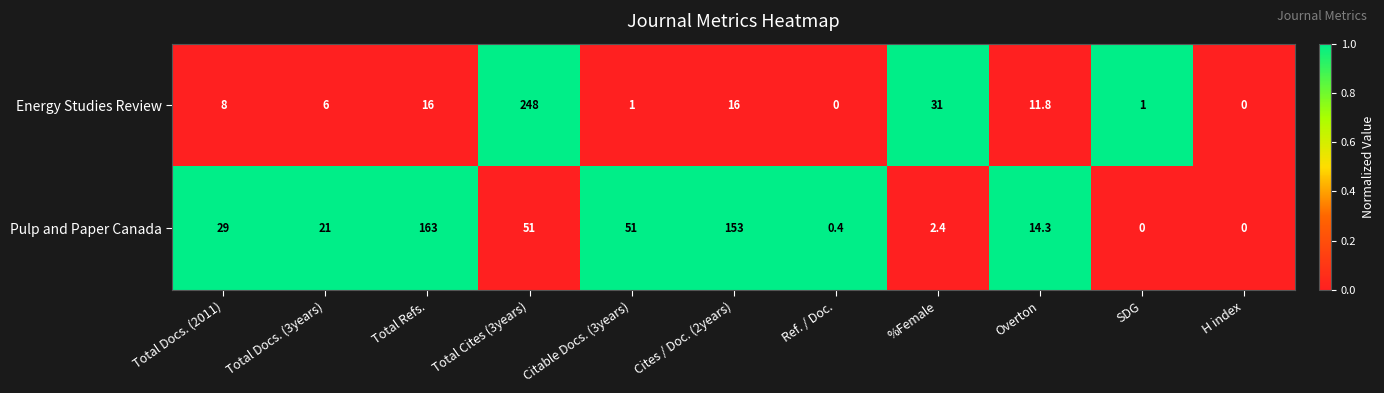

Is the value of Energy Studies Review at Cites / Doc. (2years) greater than the value of Pulp and Paper Canada at Total Docs. (2011)?

No